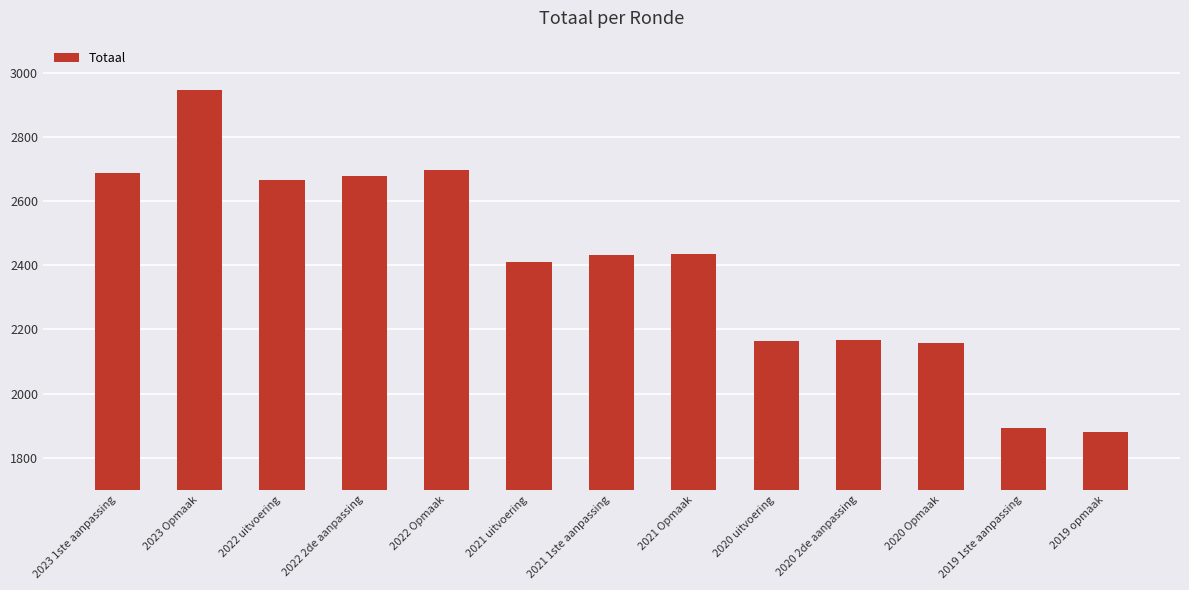

Is it true that the value at 2022 Opmaak is 2698?

True